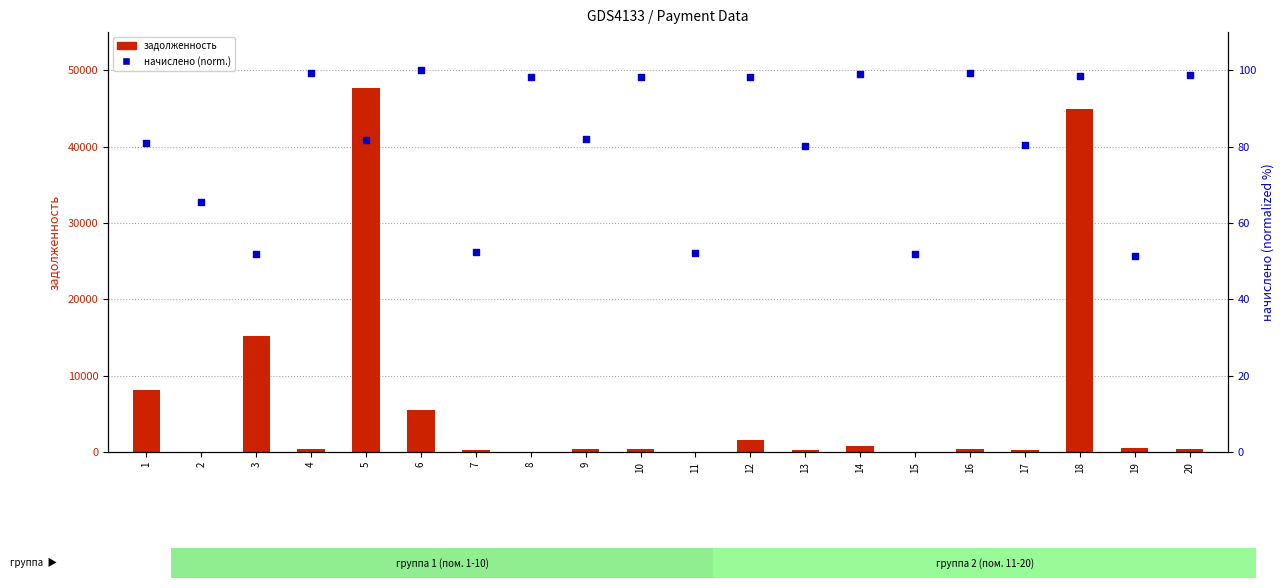

At how many categories does at least one series exceed 31858?

2